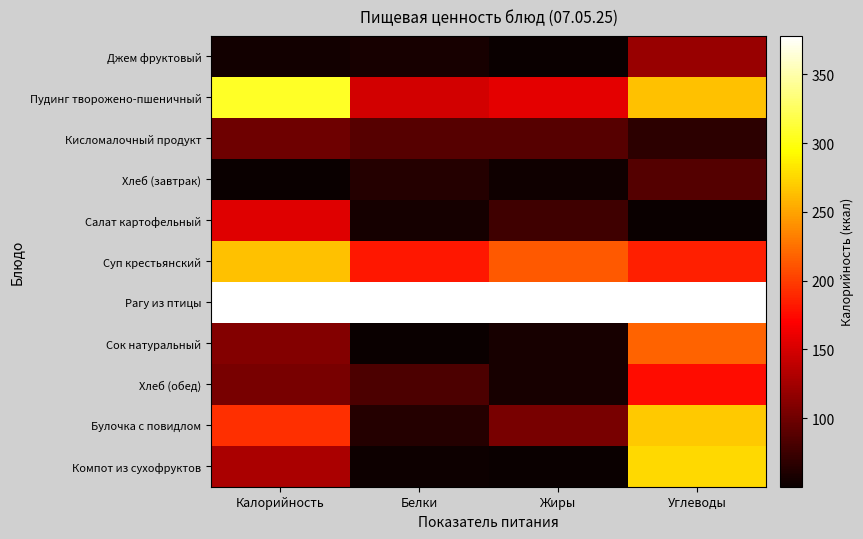

What is the greatest value displayed?

1.0